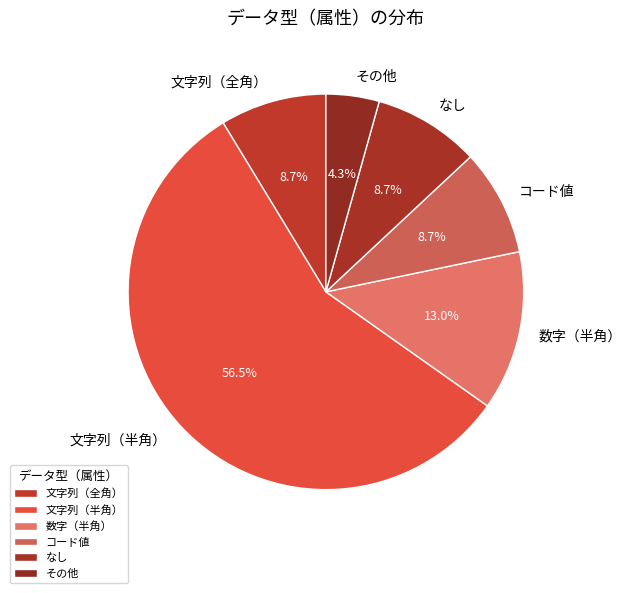

How much of the chart is everything except 数字（半角）?

87.0%